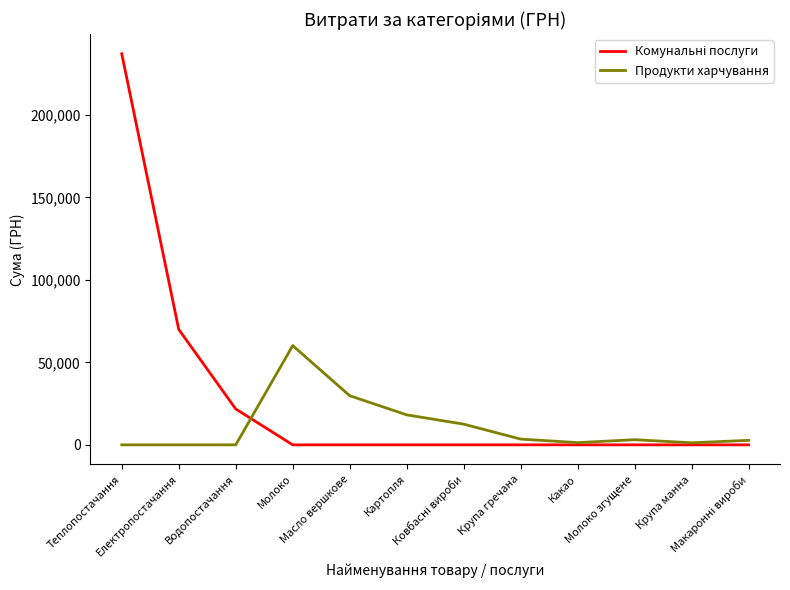

What is the maximum value shown in the chart?

237104.9